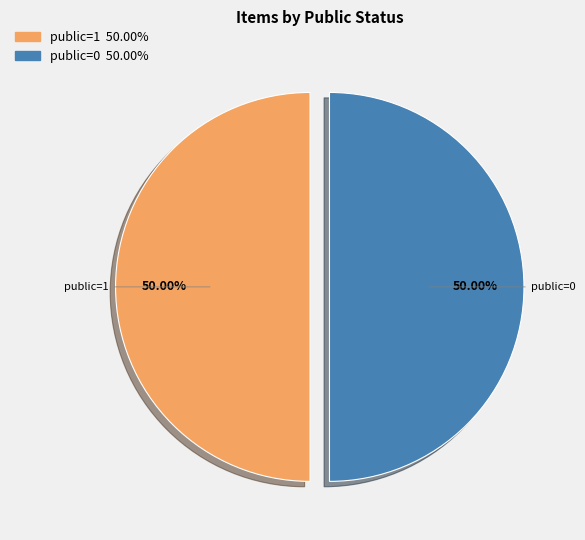

Count the number of slices in the pie.

2